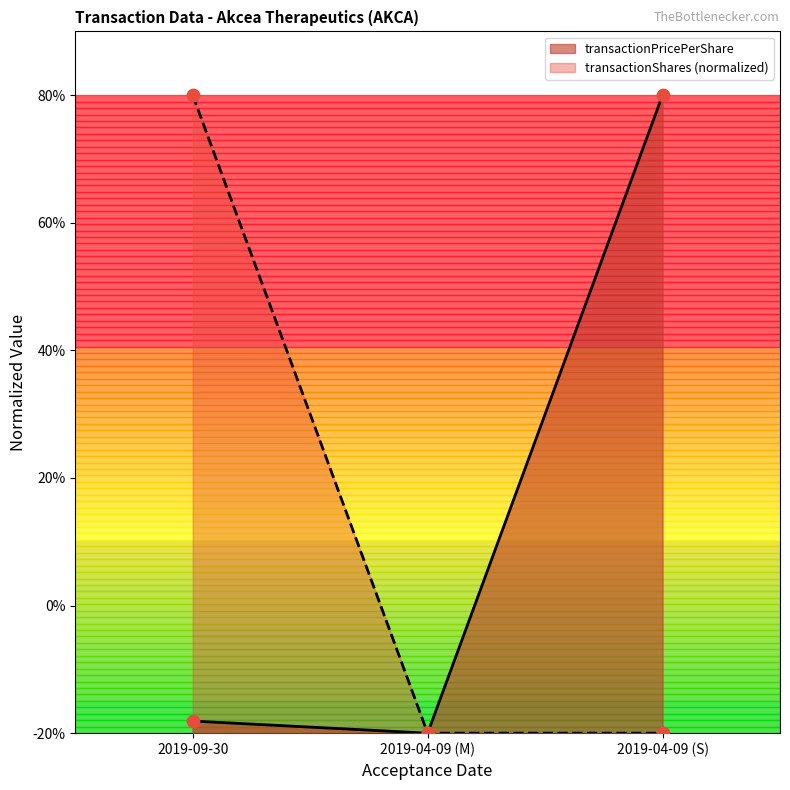

Which series reaches the maximum Y coordinate?

transactionShares